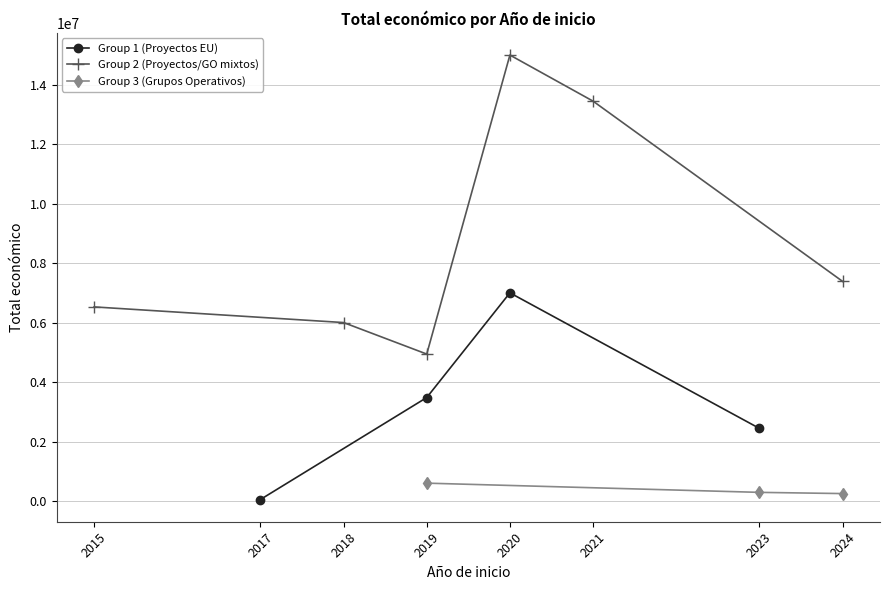

The value of Group 1 (Proyectos EU) at 2023 is 2441190.5. True or false?

True